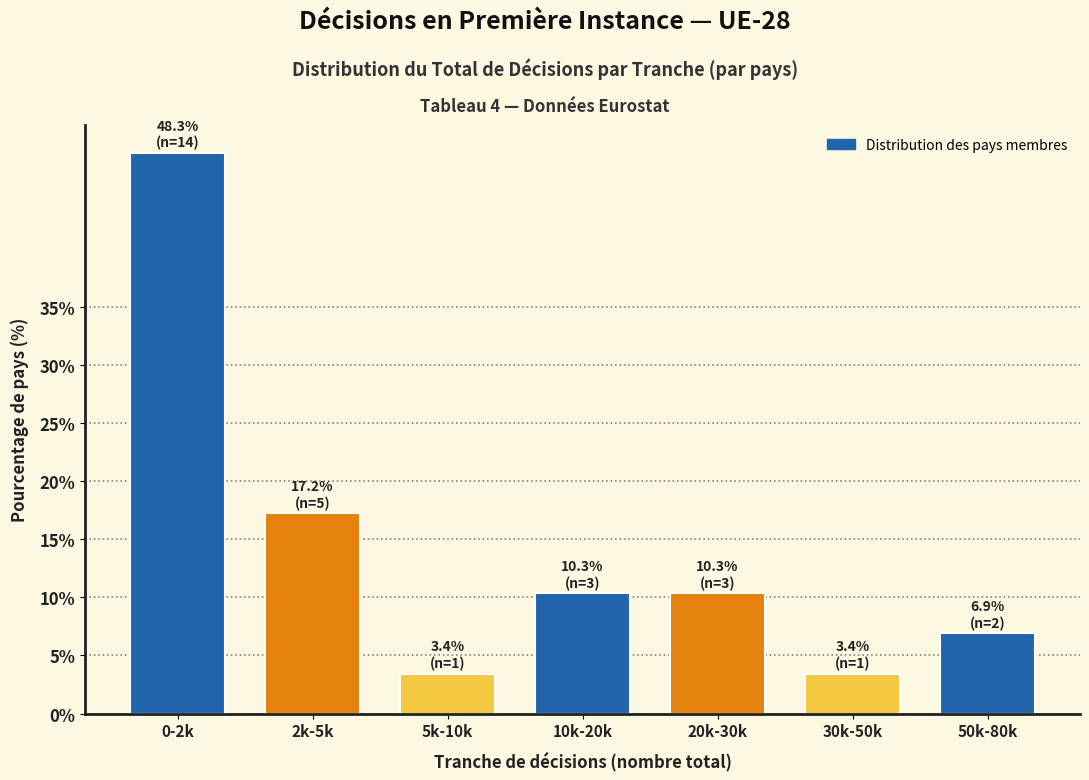

Reading right to left, what are all the values shown in this chart?

6.9	3.4	10.3	10.3	3.4	17.2	48.3